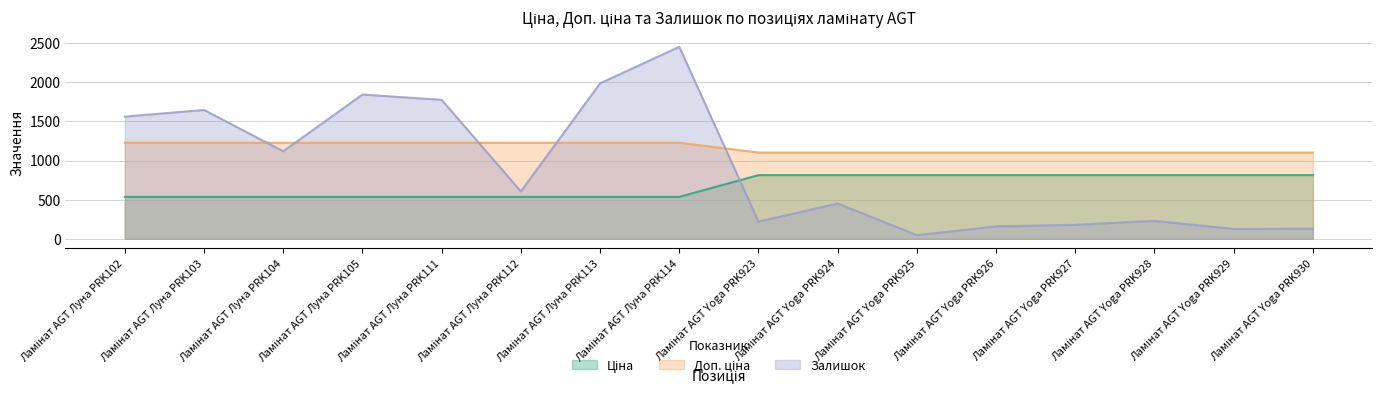

What are all the series names shown in the legend?

Ціна, Доп. ціна, Залишок